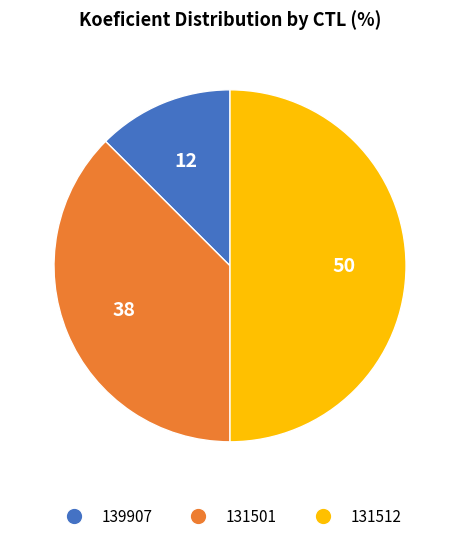

Rank the categories by value from lowest to highest.

139907, 131501, 131512